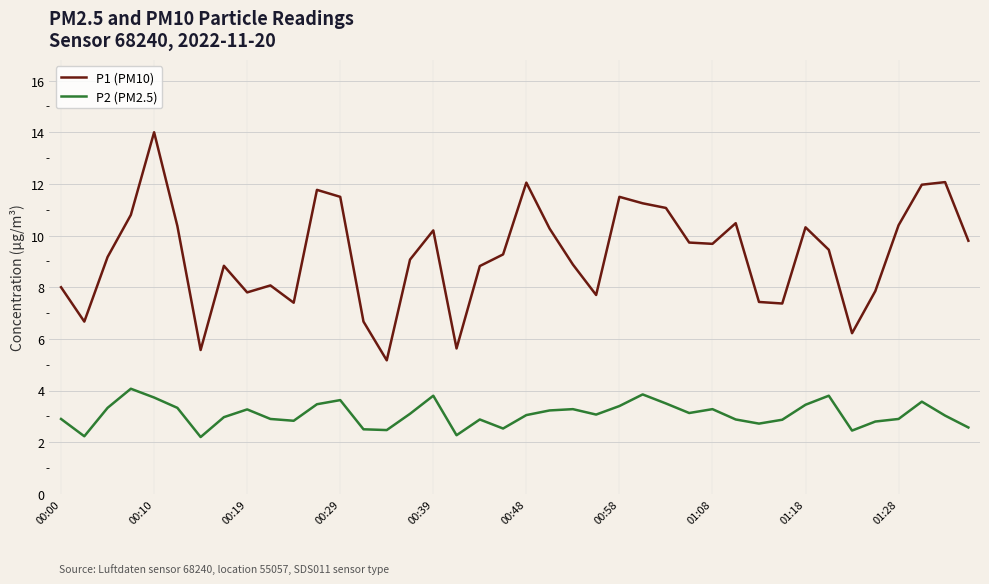

How many series are shown in this chart?

2